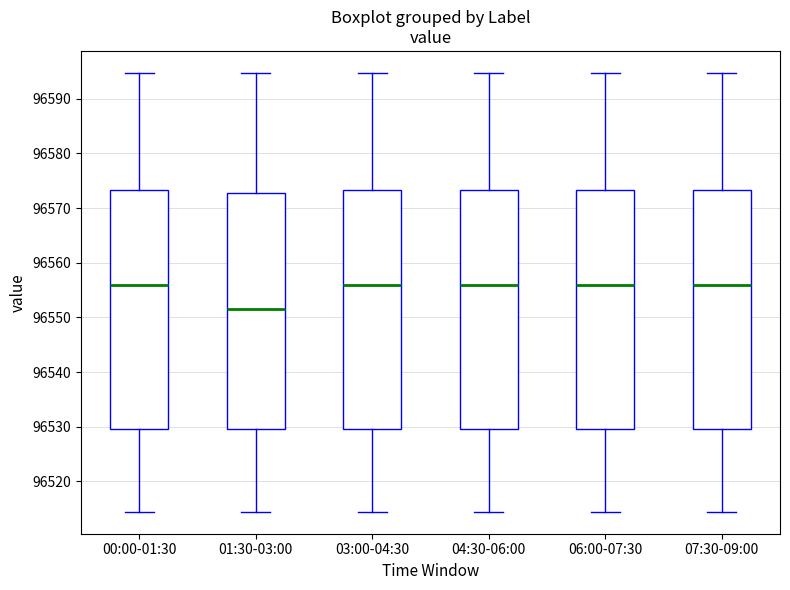

Reading left to right, read every box against the y-axis: the position of its median line, the range the box covers, and the ends of its whiskers. The values are not printed on the chart, so give them approximately, as read against the axis.

00:00-01:30: median 96556, box 96530 to 96573, whiskers 96514 to 96595
01:30-03:00: median 96552, box 96530 to 96573, whiskers 96514 to 96595
03:00-04:30: median 96556, box 96530 to 96573, whiskers 96514 to 96595
04:30-06:00: median 96556, box 96530 to 96573, whiskers 96514 to 96595
06:00-07:30: median 96556, box 96530 to 96573, whiskers 96514 to 96595
07:30-09:00: median 96556, box 96530 to 96573, whiskers 96514 to 96595